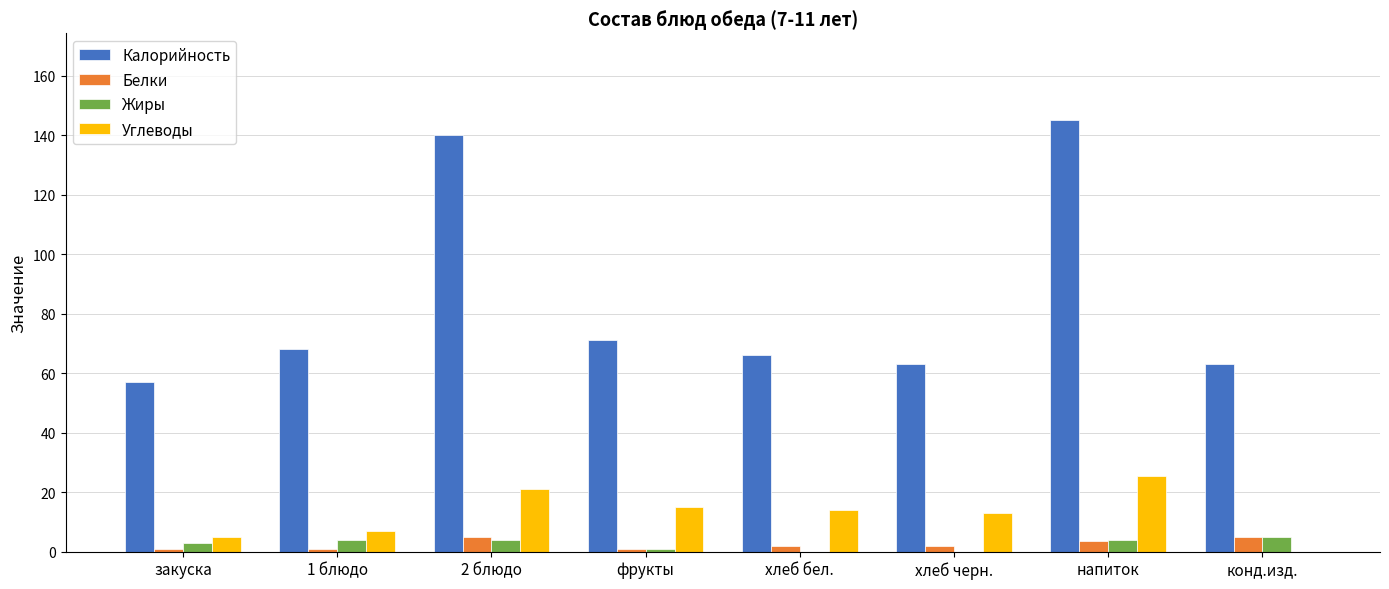

Are the bars grouped side by side (vs. stacked)?

Yes